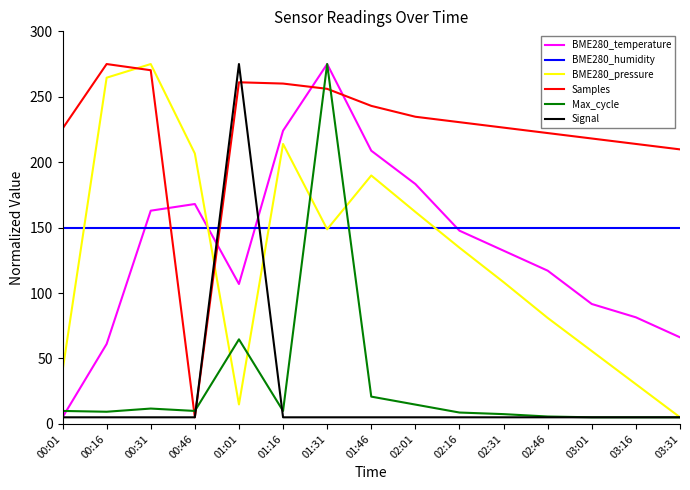

Is this an area chart (filled region under the line)?

No